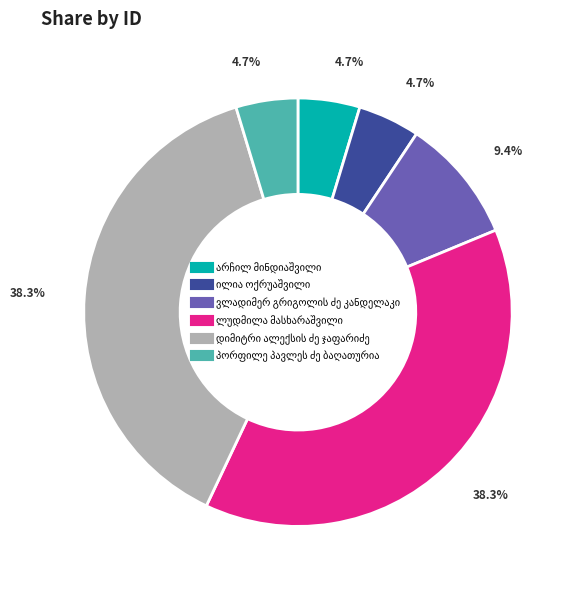

Is there a majority slice in this chart?

No